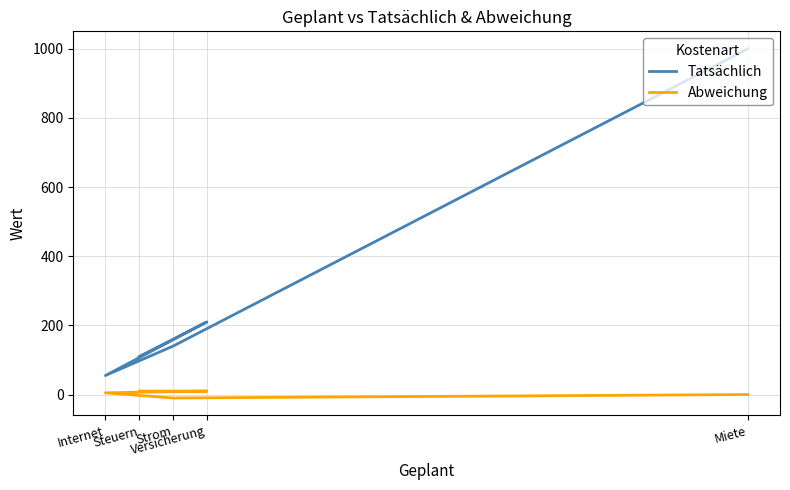

How many data points in Abweichung are less than 5?

2